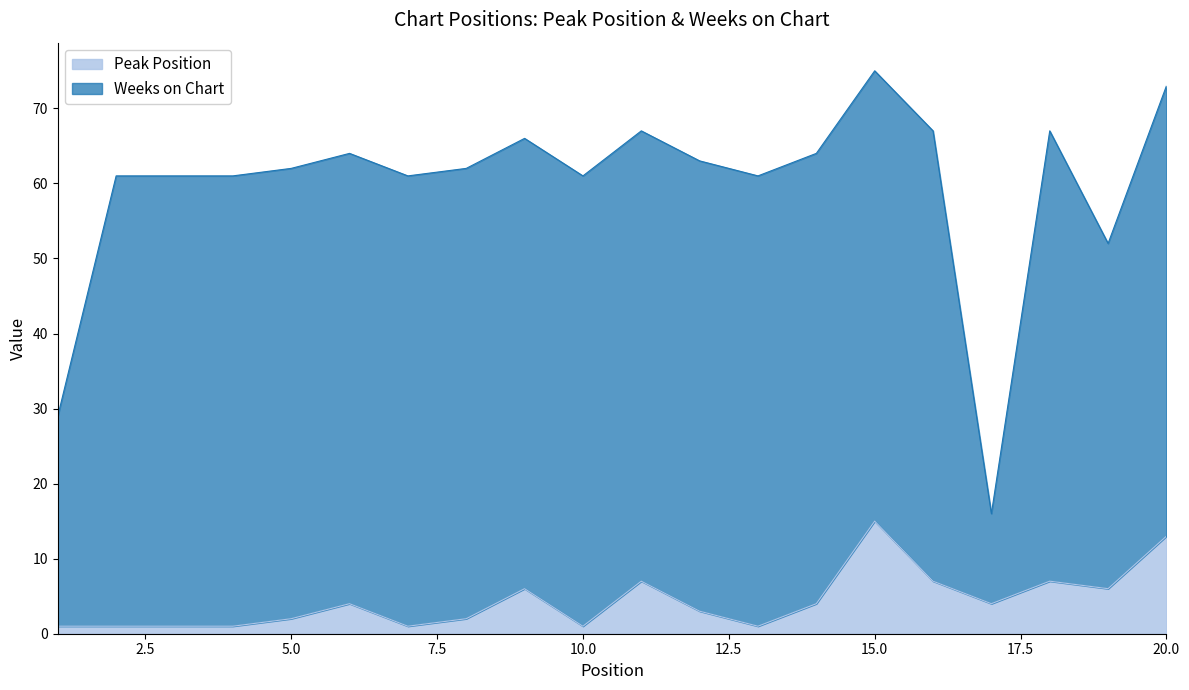

Rank the categories by value from lowest to highest.

1, 2, 3, 4, 7, 10, 13, 5, 8, 12, 6, 14, 17, 9, 19, 11, 16, 18, 20, 15